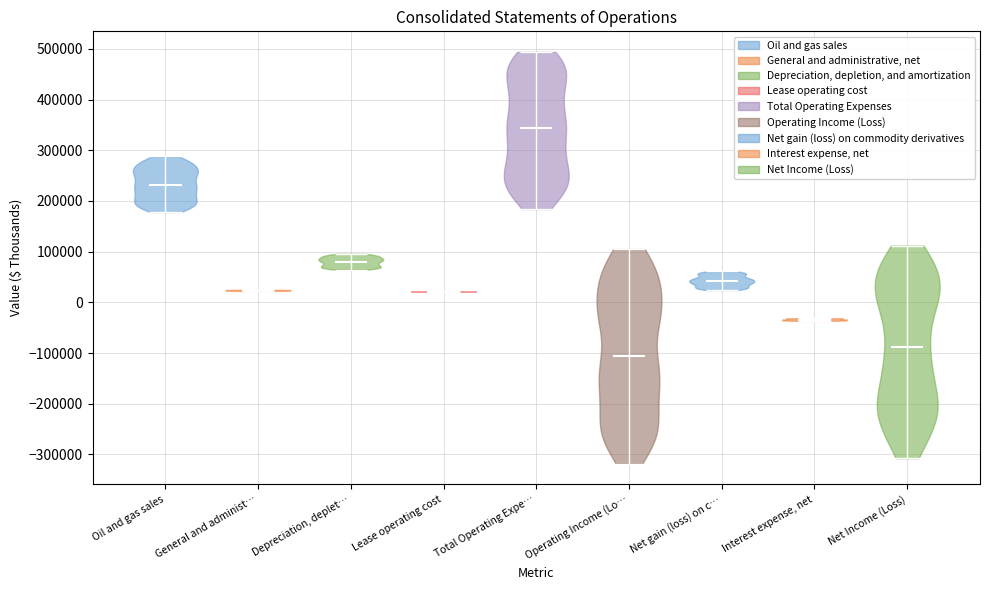

Reading left to right, read every violin against the y-axis: where its median line is, and the lowest and highest points it reaches. The values are not printed on the chart, so give them approximately, as read against the axis.

Oil and gas sales: median line 230000, lowest point 180000, highest point 290000
General and administ…: median line 20000, lowest point 20000, highest point 20000
Depreciation, deplet…: median line 80000, lowest point 60000, highest point 100000
Lease operating cost: median line 20000, lowest point 20000, highest point 20000
Total Operating Expe…: median line 340000, lowest point 180000, highest point 490000
Operating Income (Lo…: median line -110000, lowest point -320000, highest point 110000
Net gain (loss) on c…: median line 40000, lowest point 20000, highest point 60000
Interest expense, net: median line -30000, lowest point -40000, highest point -30000
Net Income (Loss): median line -90000, lowest point -310000, highest point 110000